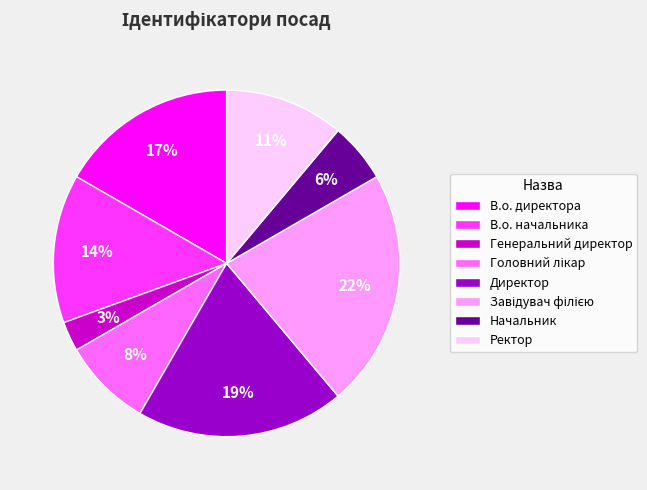

True or false: Директор accounts for 12% of the total.

False